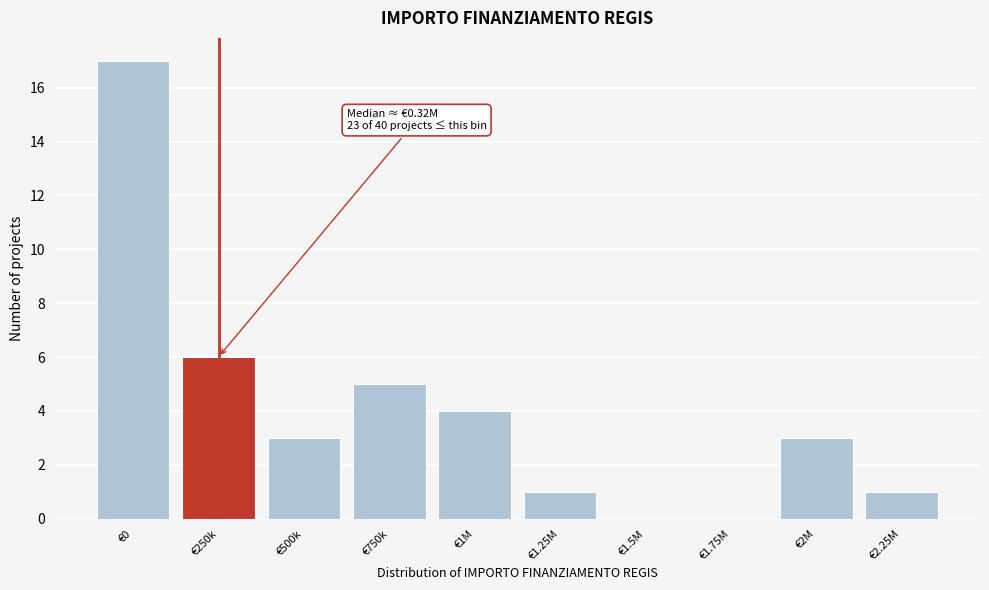

Reading left to right, list all the values displayed in this chart.

€0=17	€250k=6	€500k=3	€750k=5	€1M=4	€1.25M=1	€1.5M=0	€1.75M=0	€2M=3	€2.25M=1